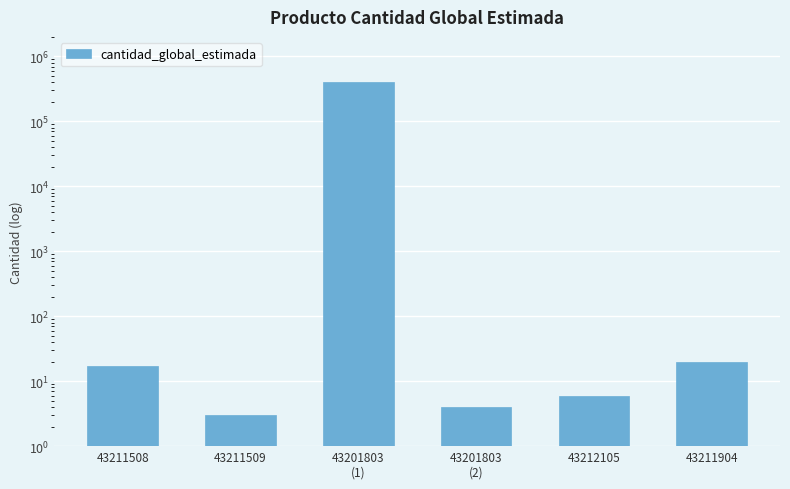

Reading left to right, extract all data points from this chart.

17	3	400000	4	6	20